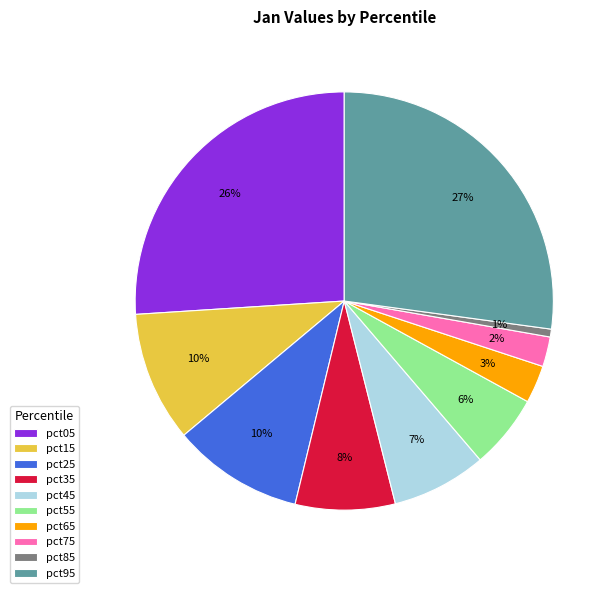

Which slice is the largest?

pct95